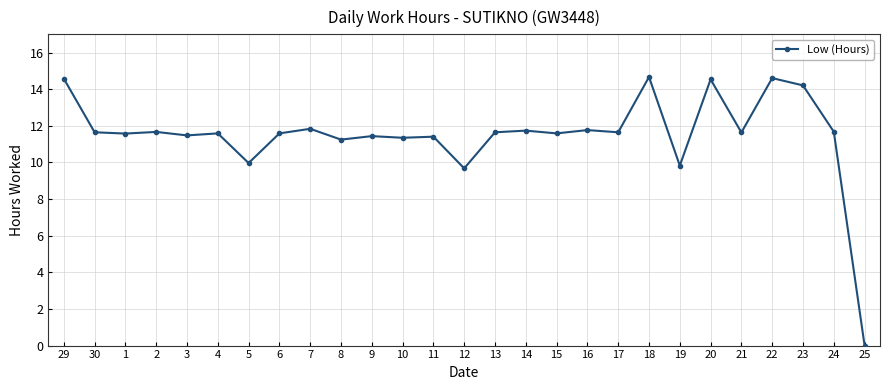

What is the ratio of the value at 9 to the value at 14?

1.0